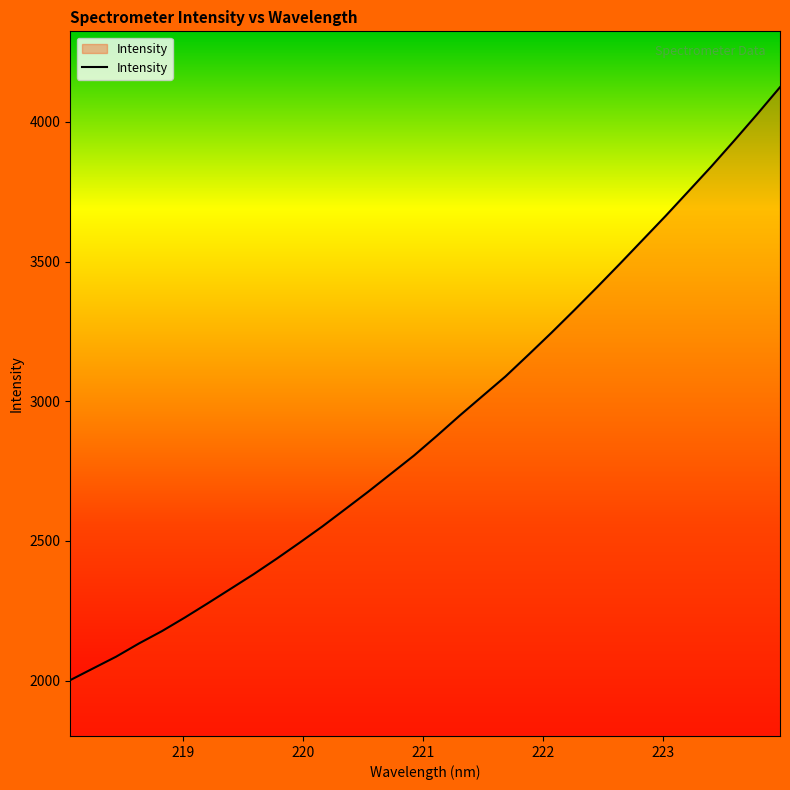

What is the smallest value displayed?

2001.7